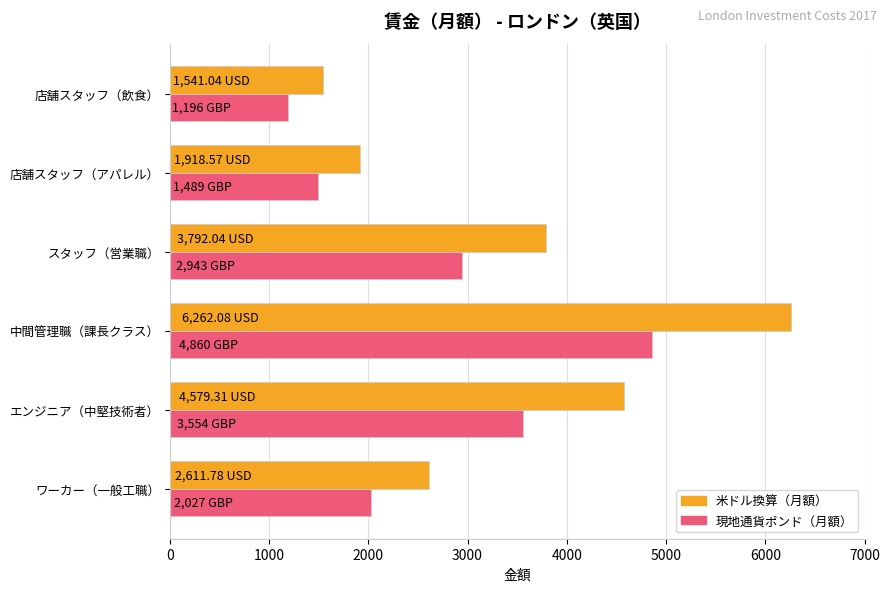

At which category does the chart reach its peak across all series?

中間管理職（課長クラス）